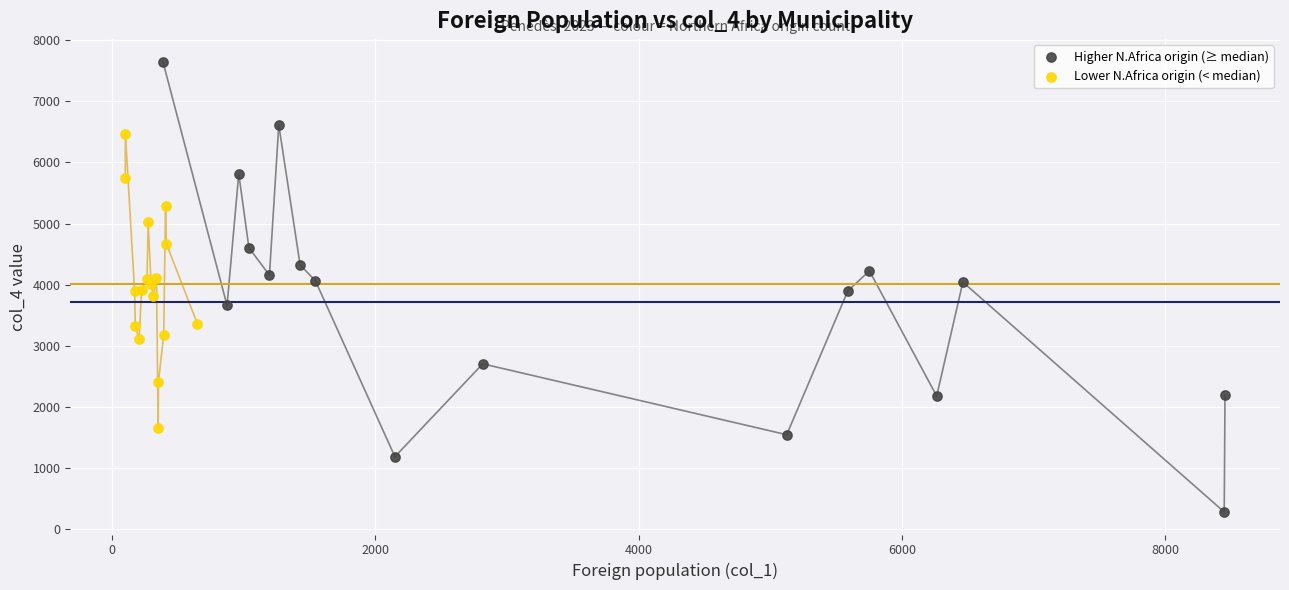

Which series contains the highest Y value?

Higher N.Africa origin (≥ median)